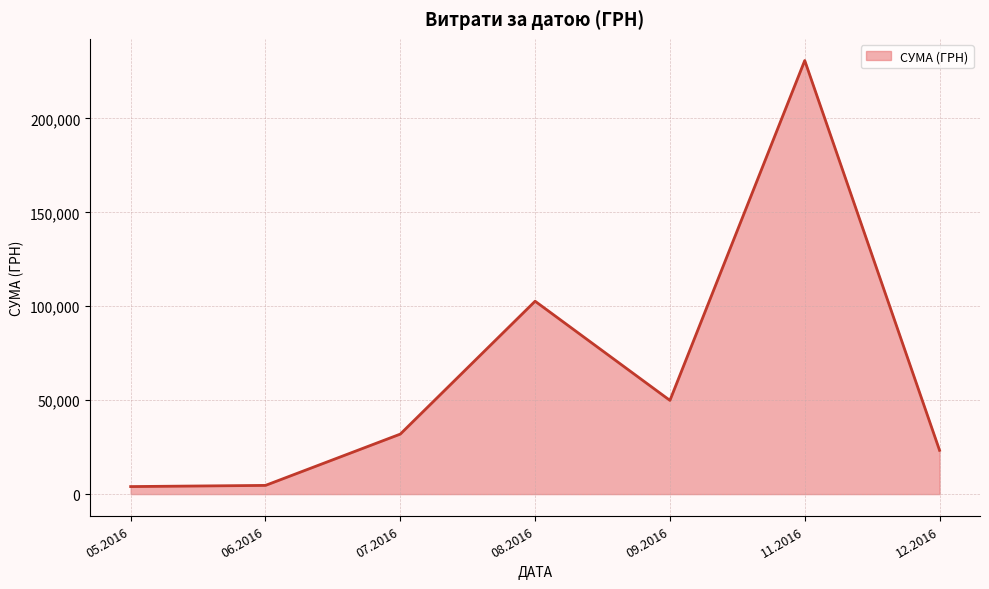

What is the greatest value displayed?

230842.2